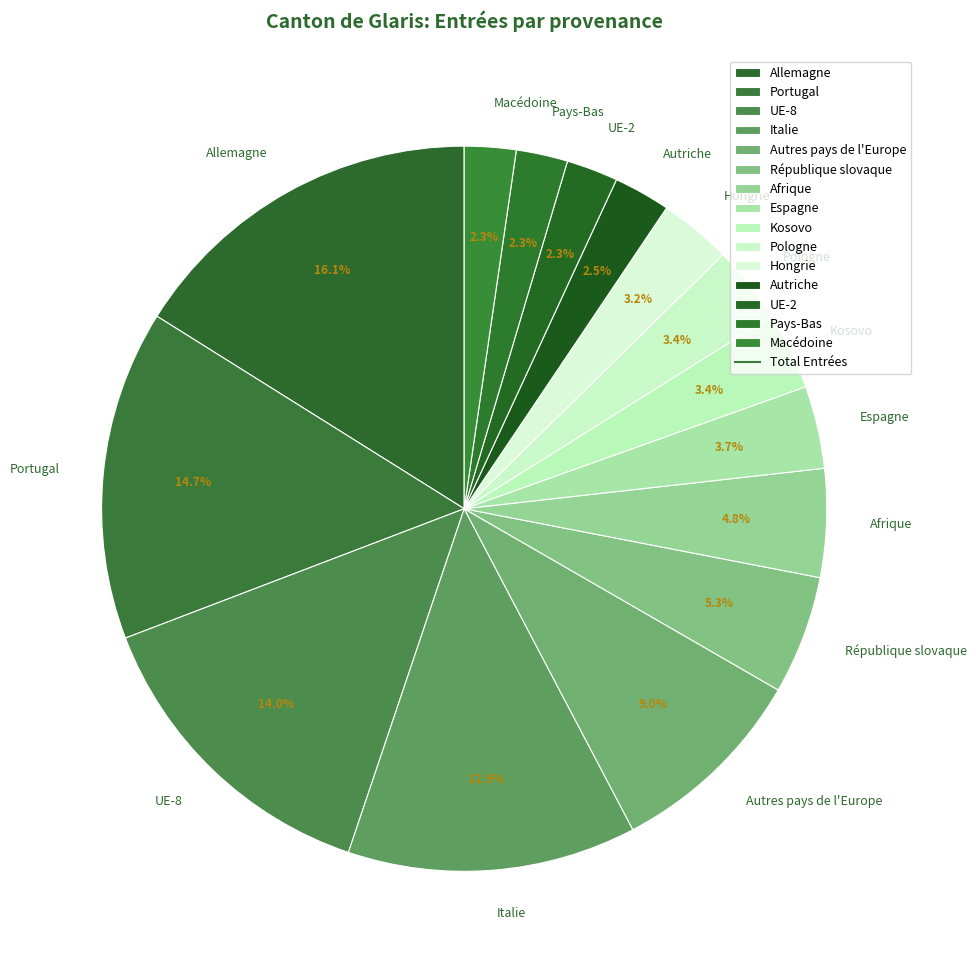

What is the ratio of the value at Espagne to the value at UE-2?

1.6